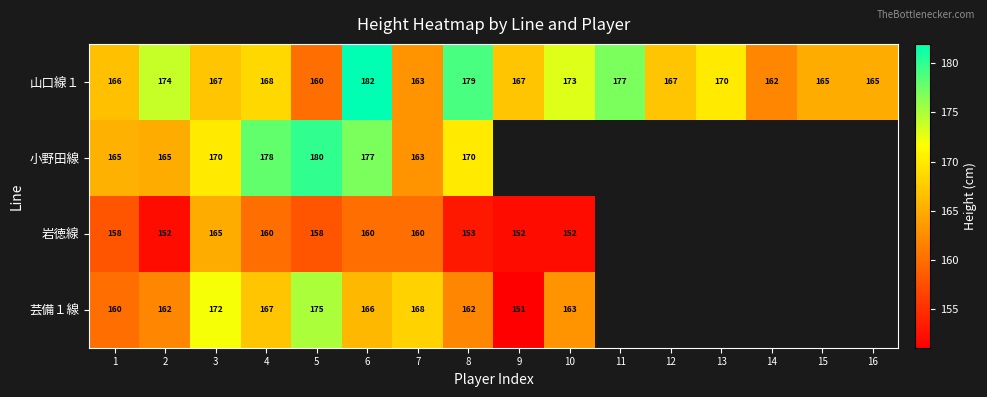

What is the greatest value displayed?

182.0